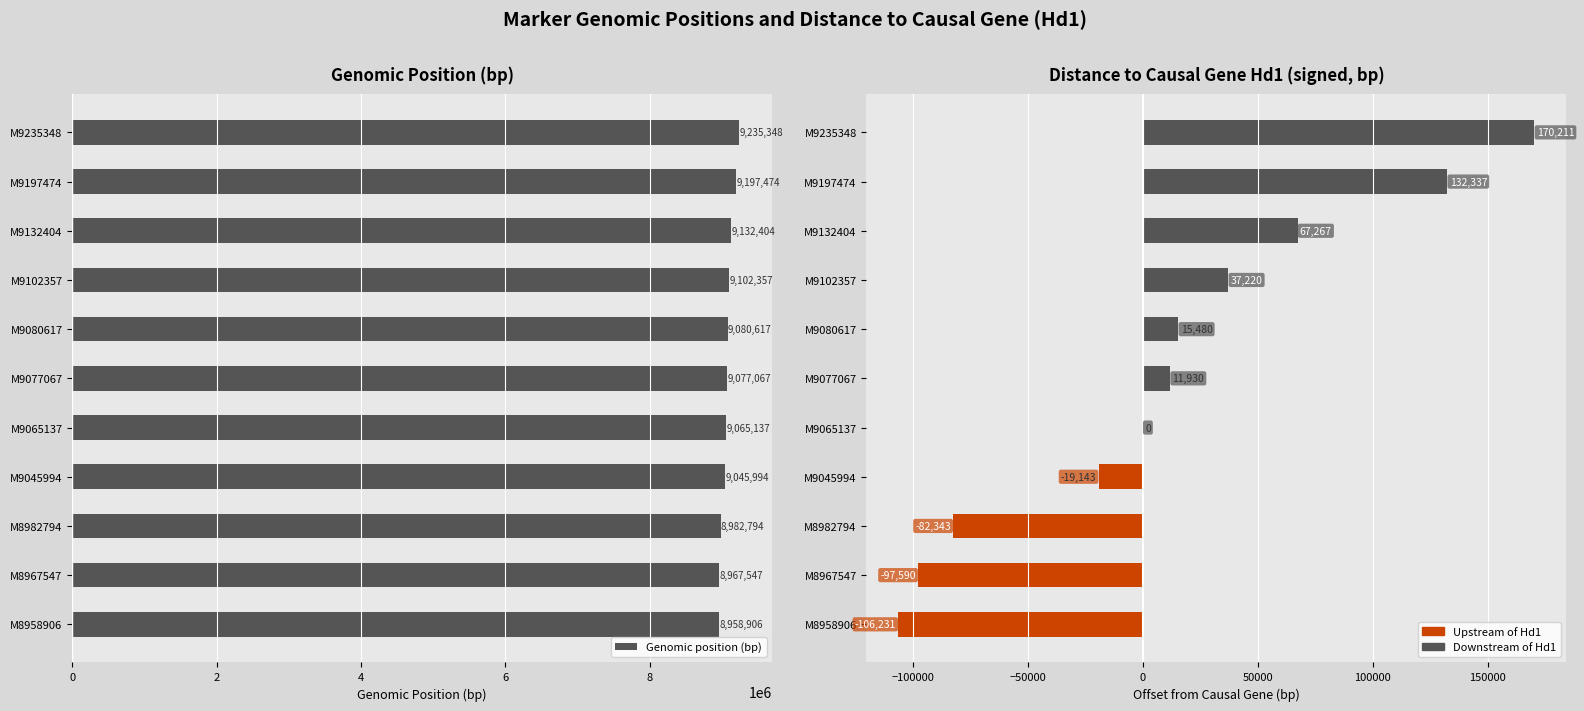

Rank the series at M8958906 from highest to lowest value.

Genomic position (bp), Distance to causal gene (bp)